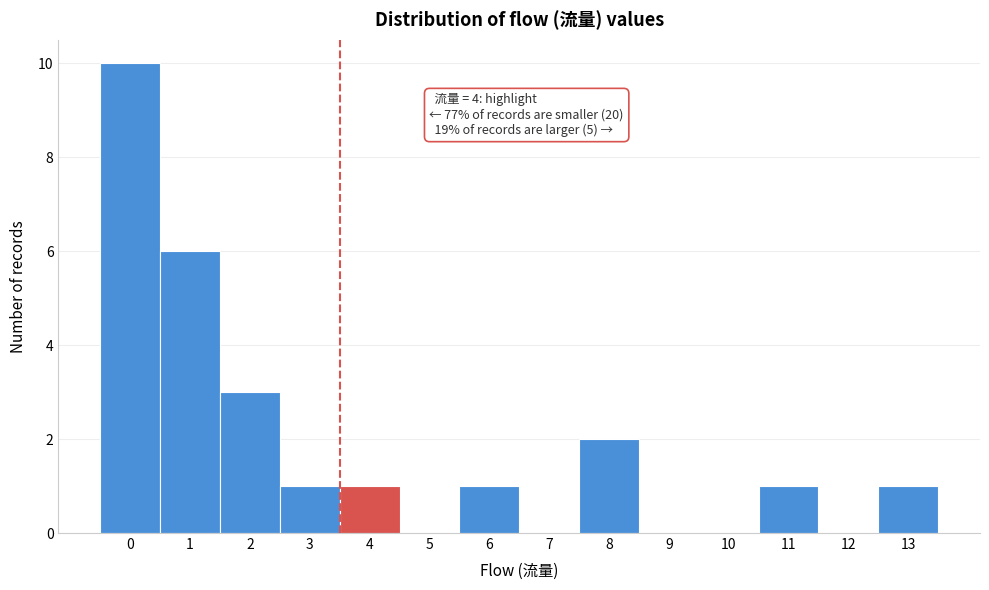

Reading left to right, what are all the values shown in this chart?

0=10	1=6	2=3	3=1	4=1	5=0	6=1	7=0	8=2	9=0	10=0	11=1	12=0	13=1